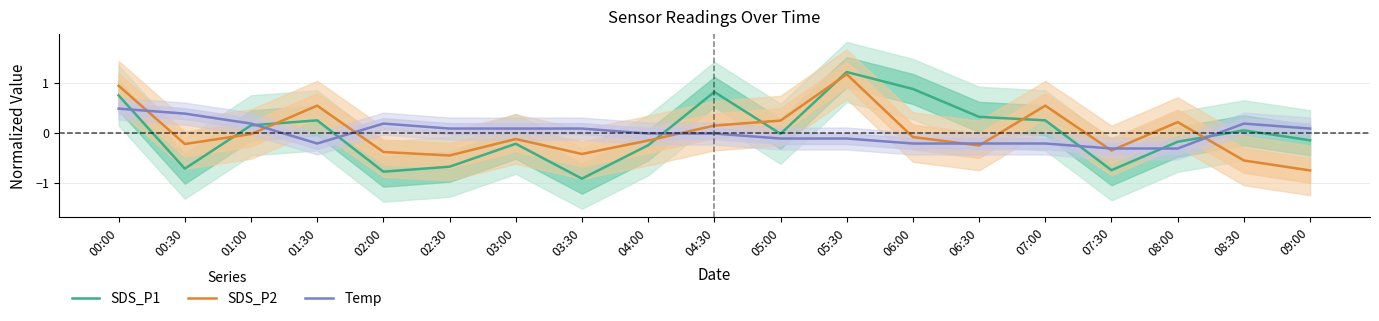

How many categories are shown in the chart?

19